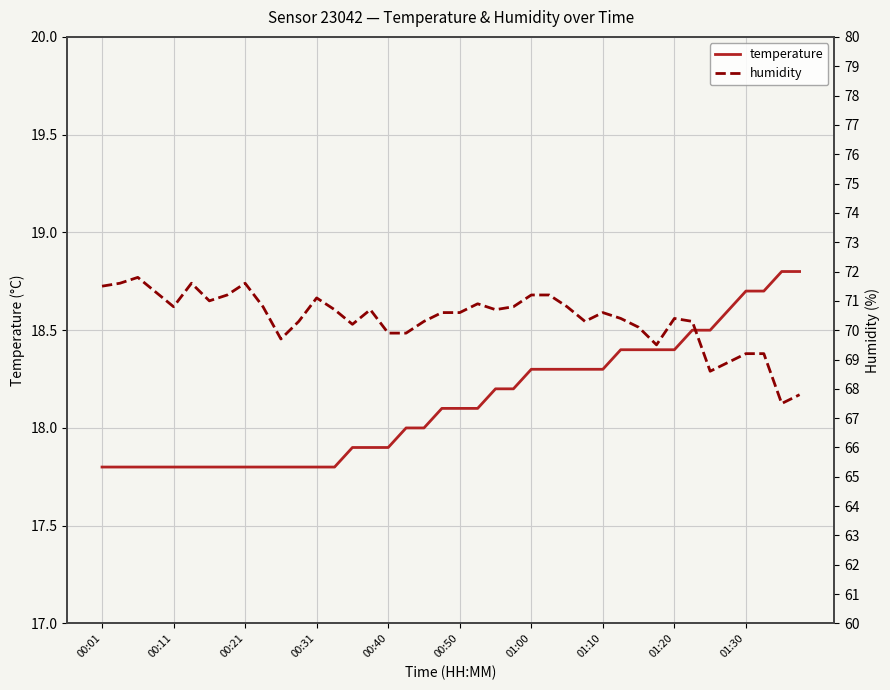

What is the minimum value for humidity?

67.5